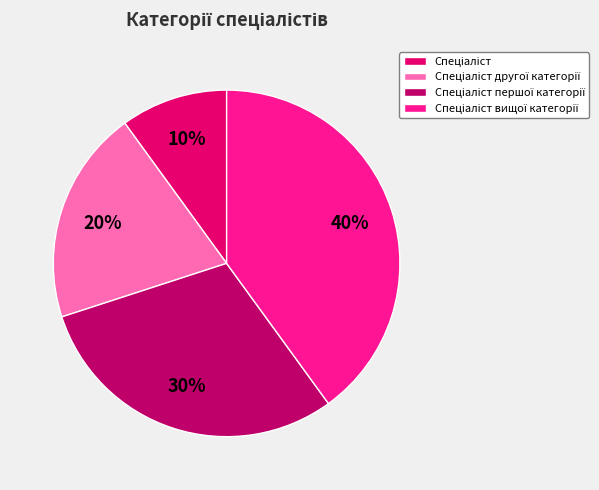

Is there a majority slice in this chart?

No